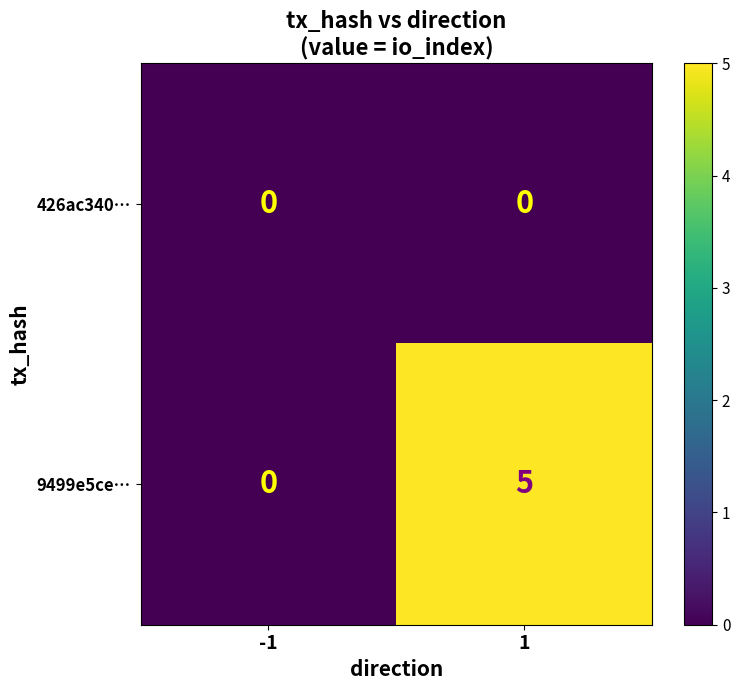

Which category has the highest value across all series?

1